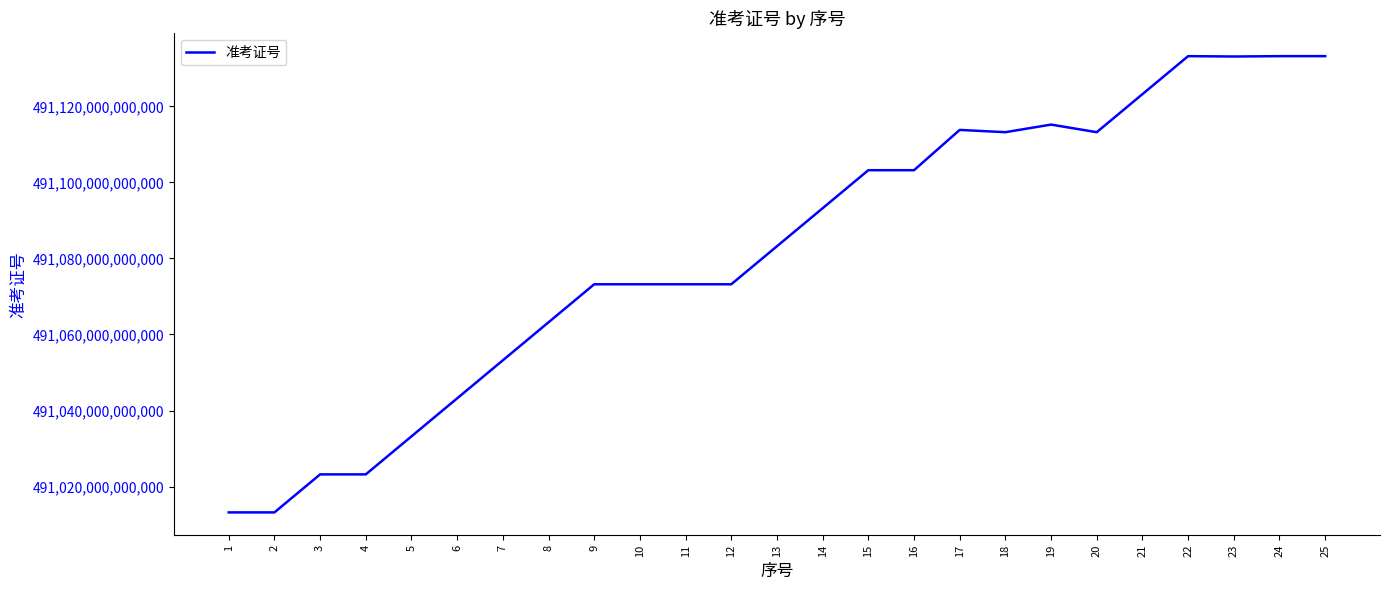

Approximately how many times larger is the value at 23 compared to 21?

1.0